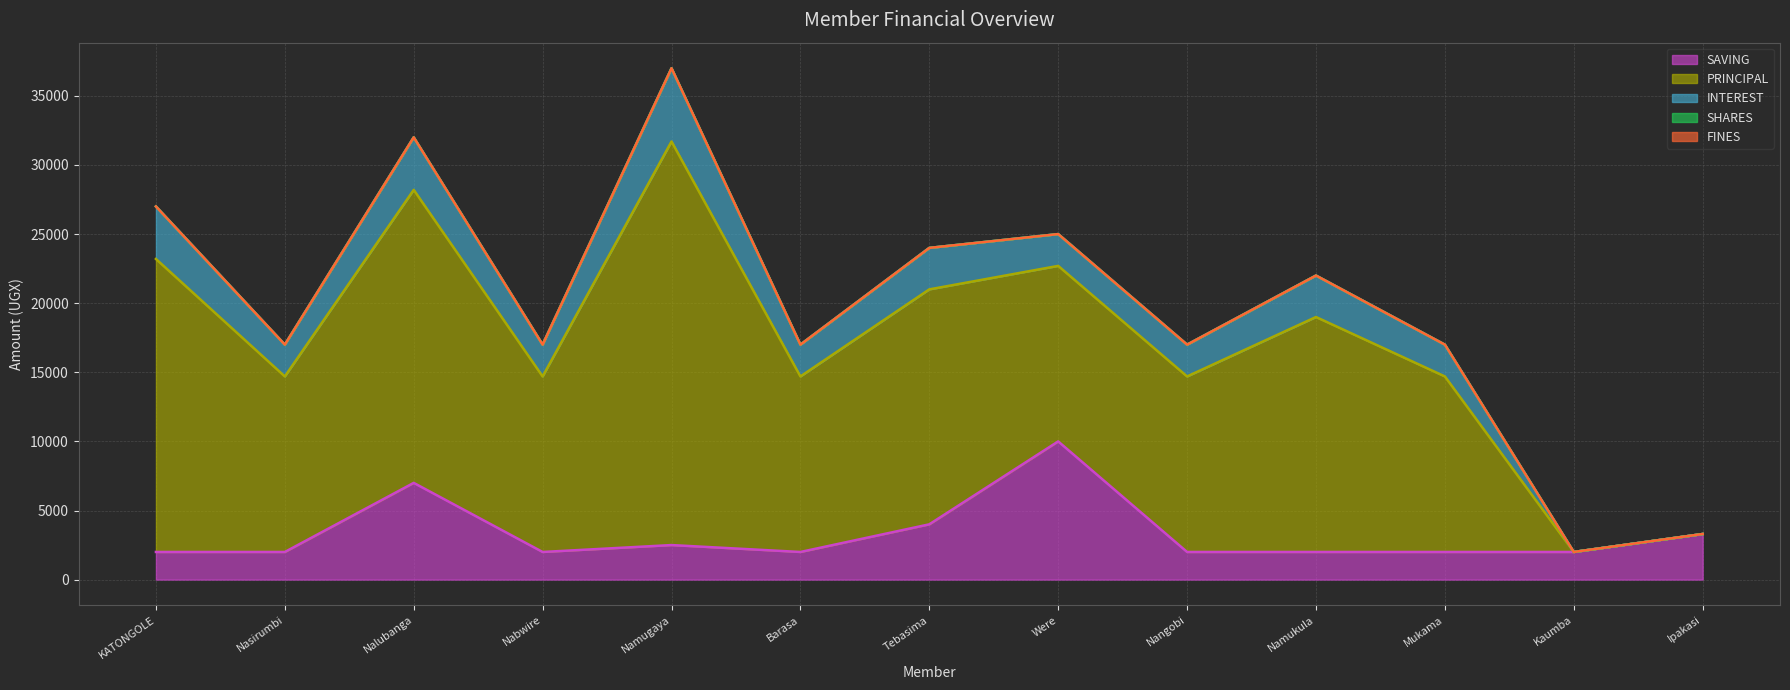

How many distinct data groups are displayed?

5